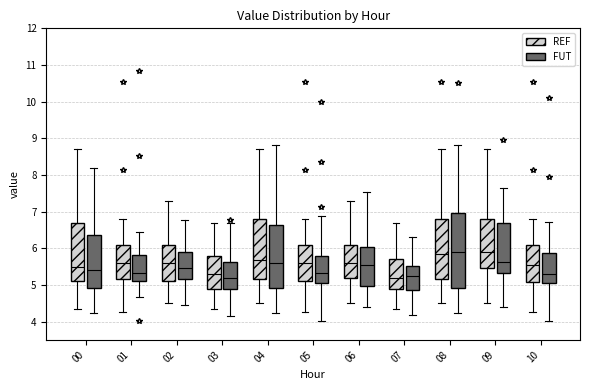

Which box is the tallest, from its lower edge to its upper edge?

08 (FUT)